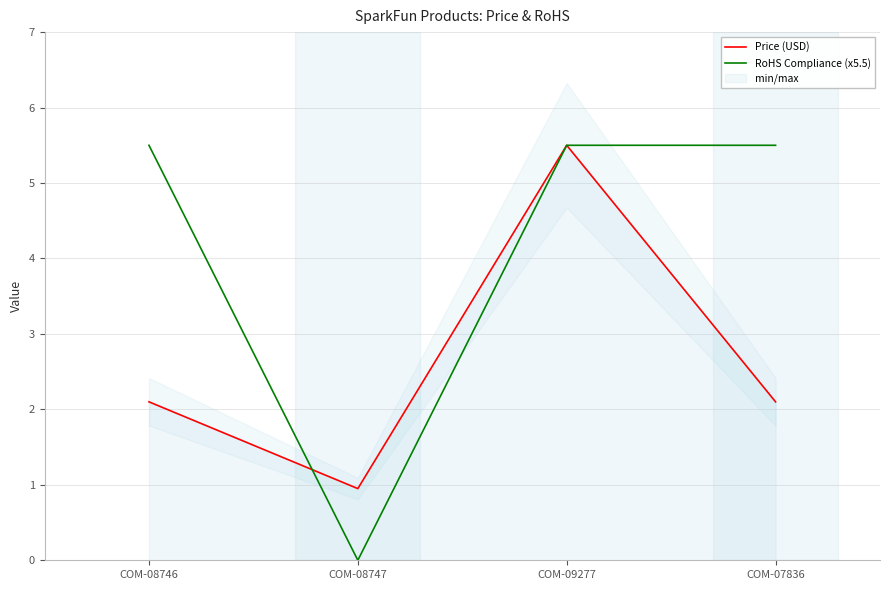

True or false: Price (USD) has more than 1 points higher than both neighbors.

False